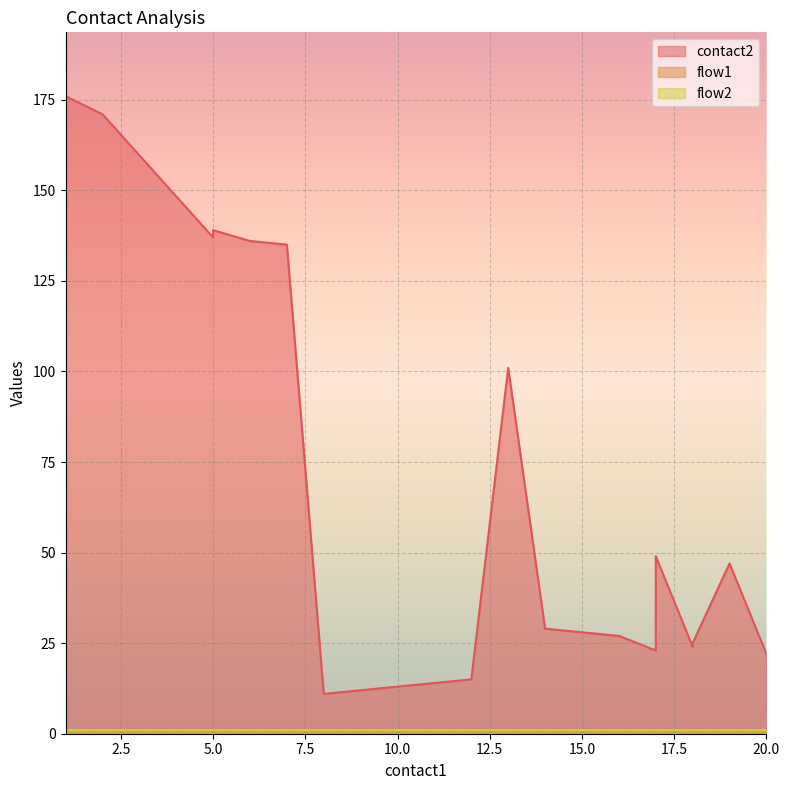

At which category is the sum across all series the highest?

1